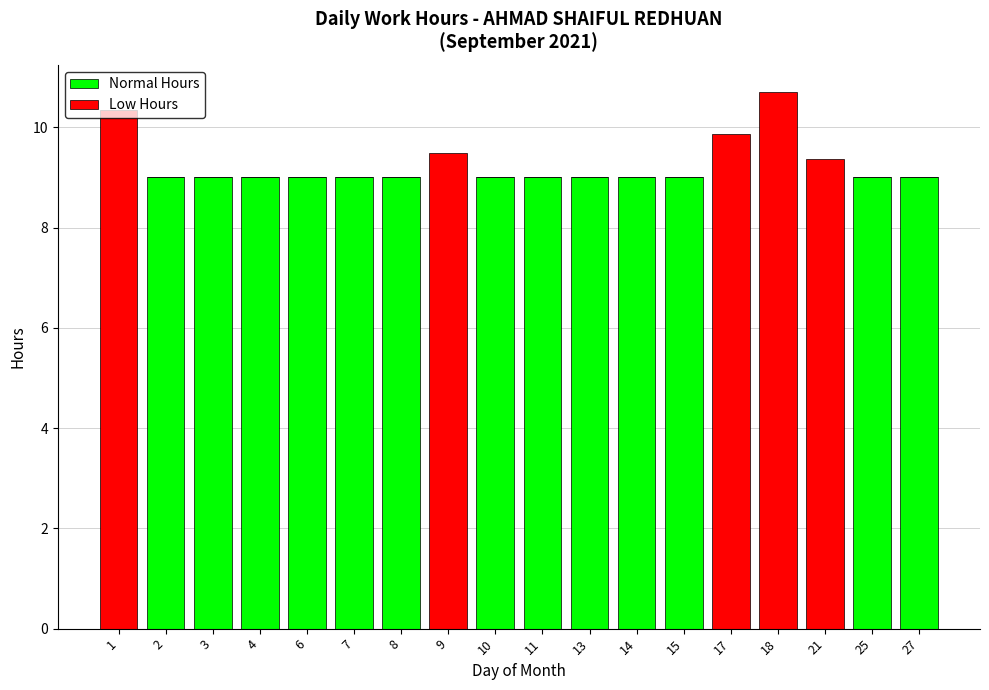

True or false: Normal Hours has a value of 9.0 at 4.

True